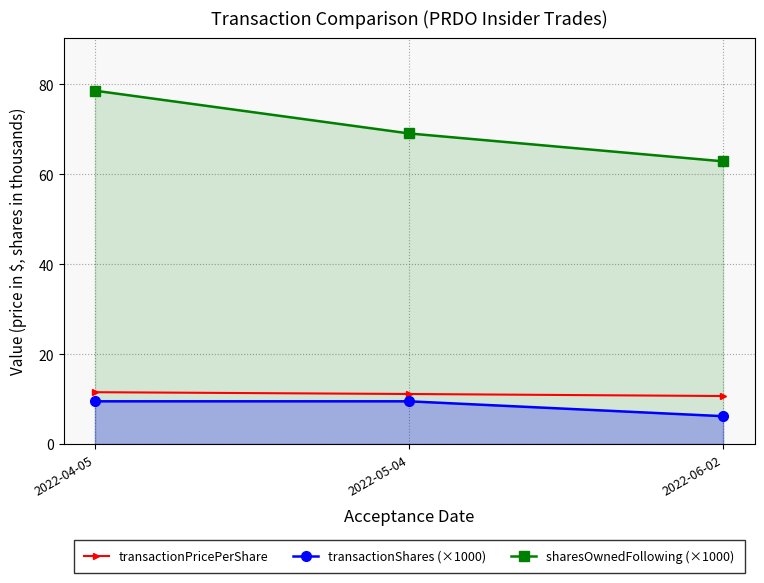

What is the difference between the maximum and minimum values in the sharesOwnedFollowing (×1000) series?

15.7